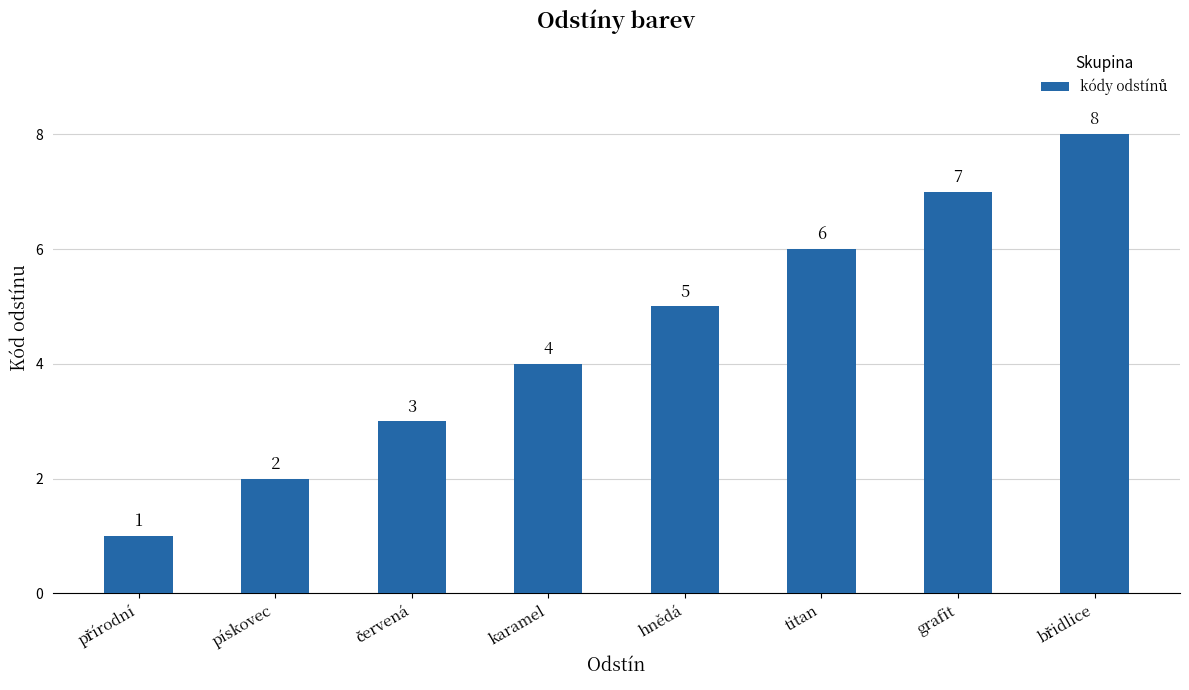

What is the sum of all values?

36